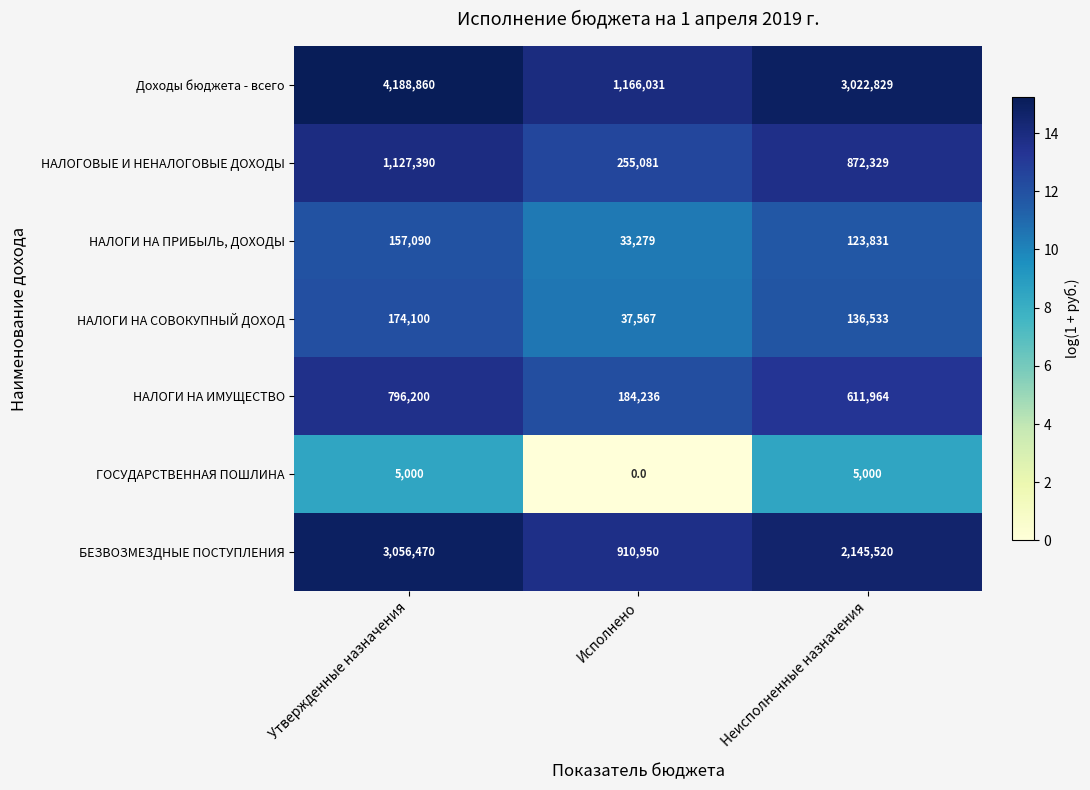

At which label does НАЛОГИ НА СОВОКУПНЫЙ ДОХОД reach its peak?

Утвержденные назначения